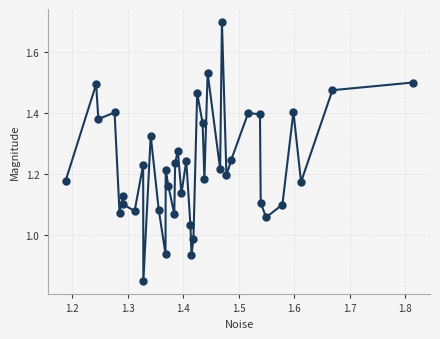

What is the range of X values (max minus min)?

0.6